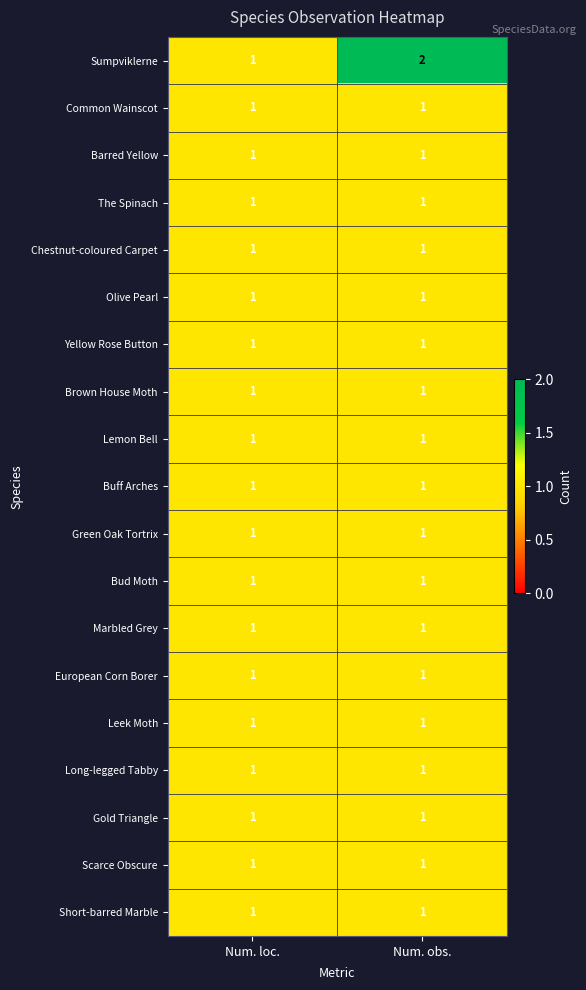

Which category has the highest value across all series?

Num. obs.